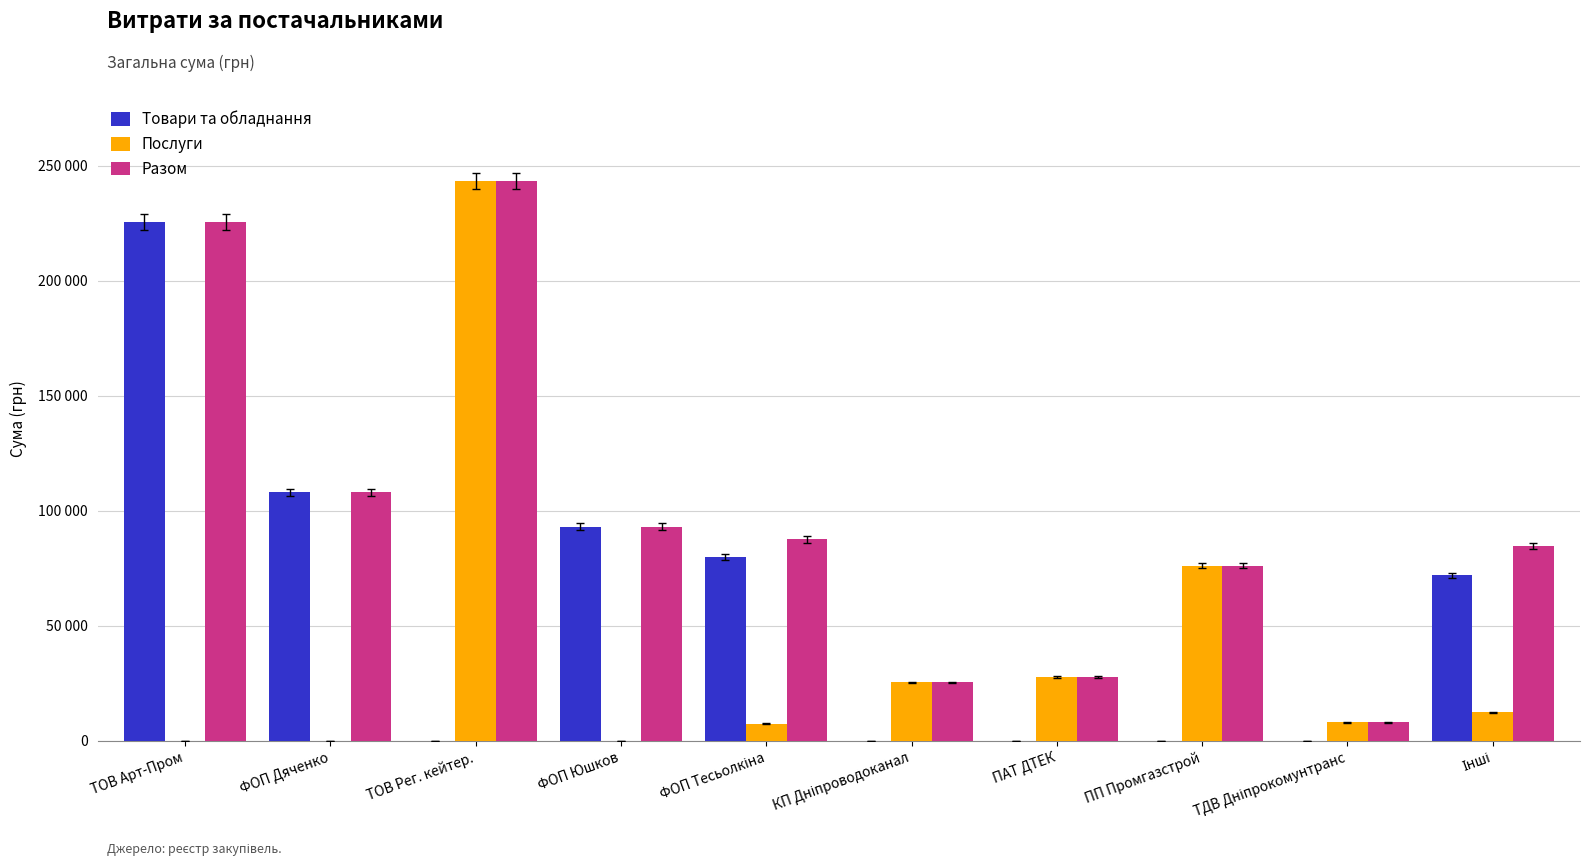

What is the maximum value for Товари та обладнання?

225529.0